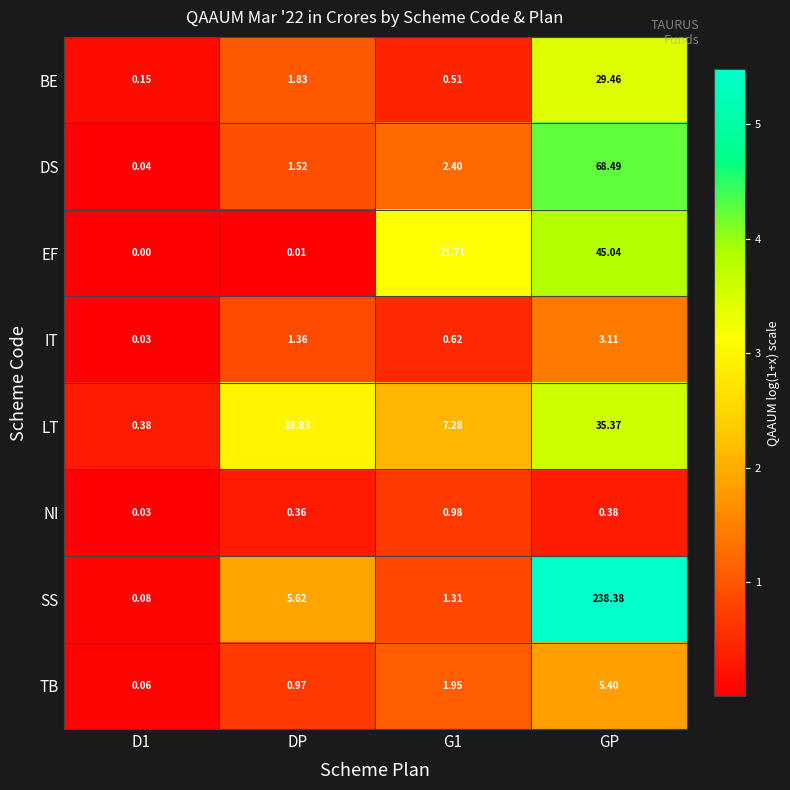

Which series has the largest range (max minus min)?

SS